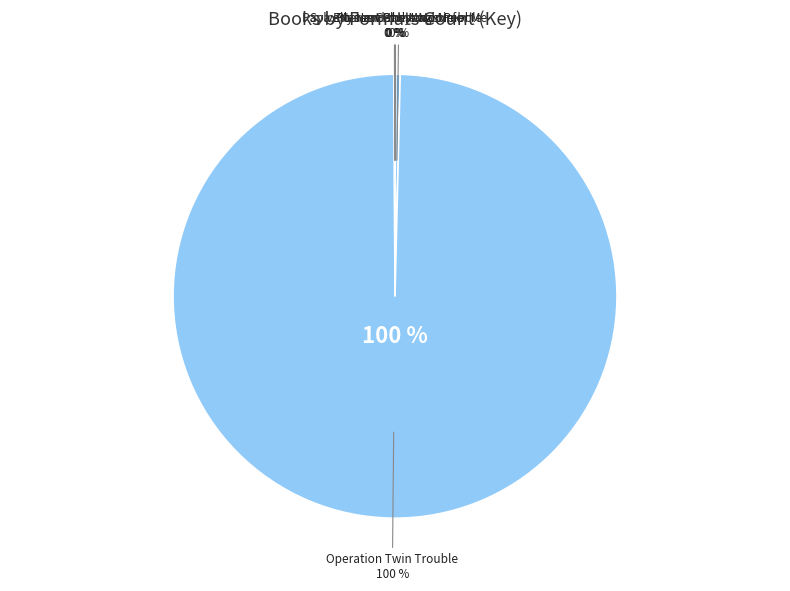

How many segments does this pie chart have?

5